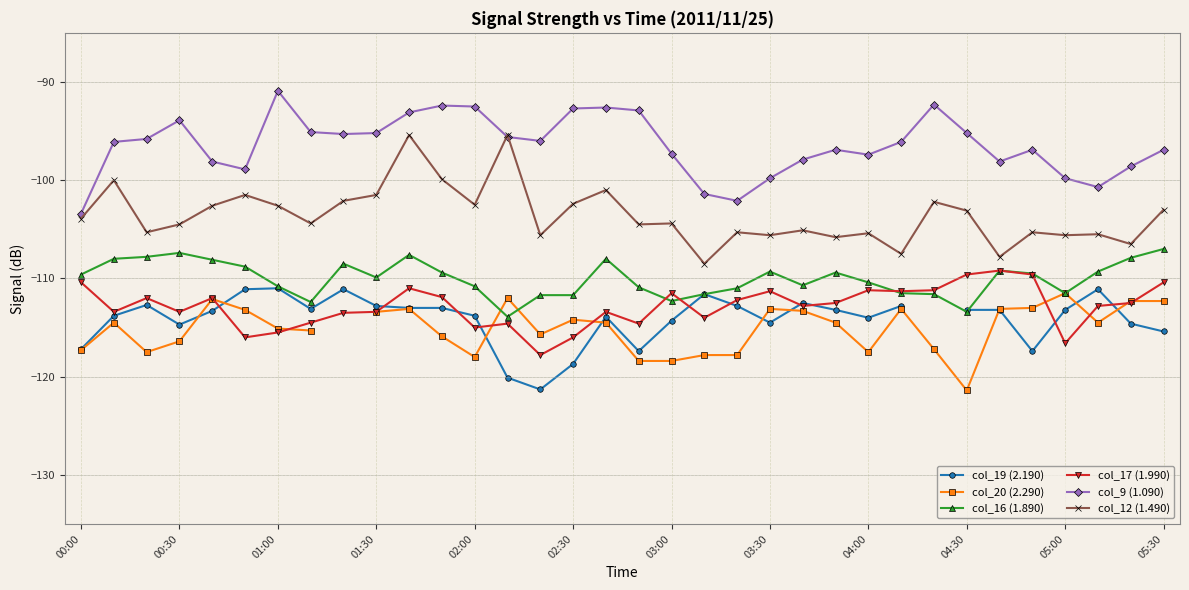

How many categories are shown in the chart?

34